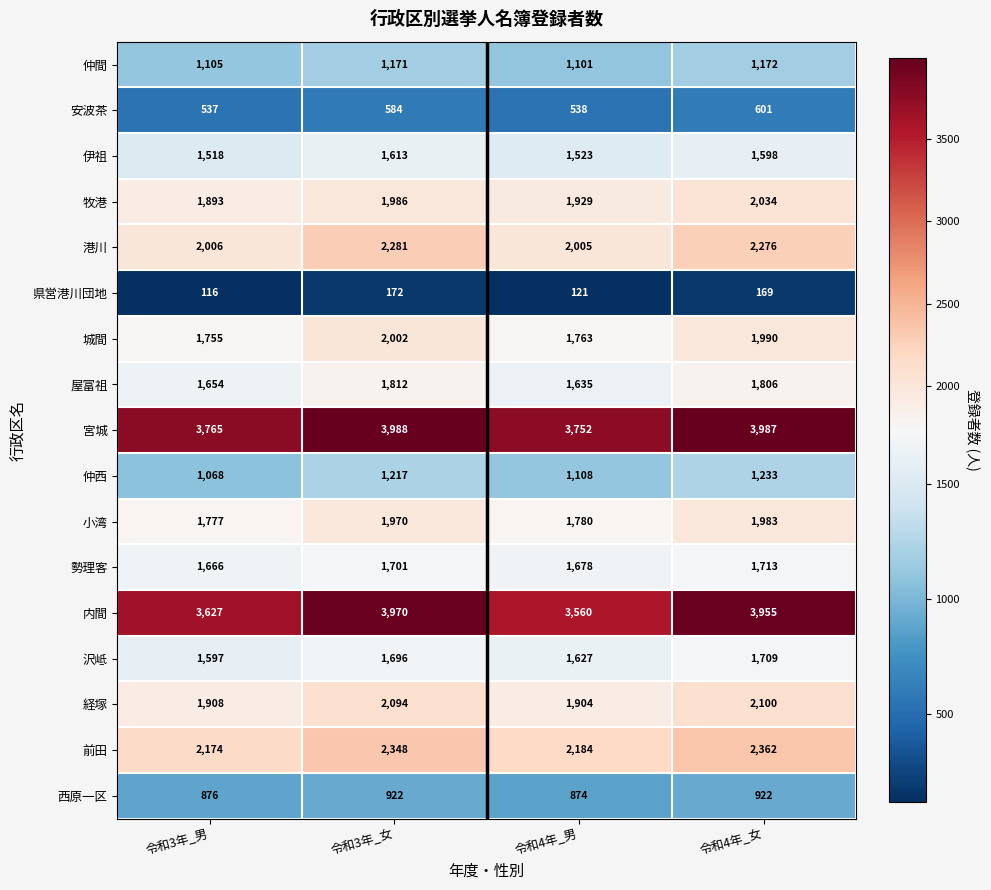

How many series are shown in this chart?

17